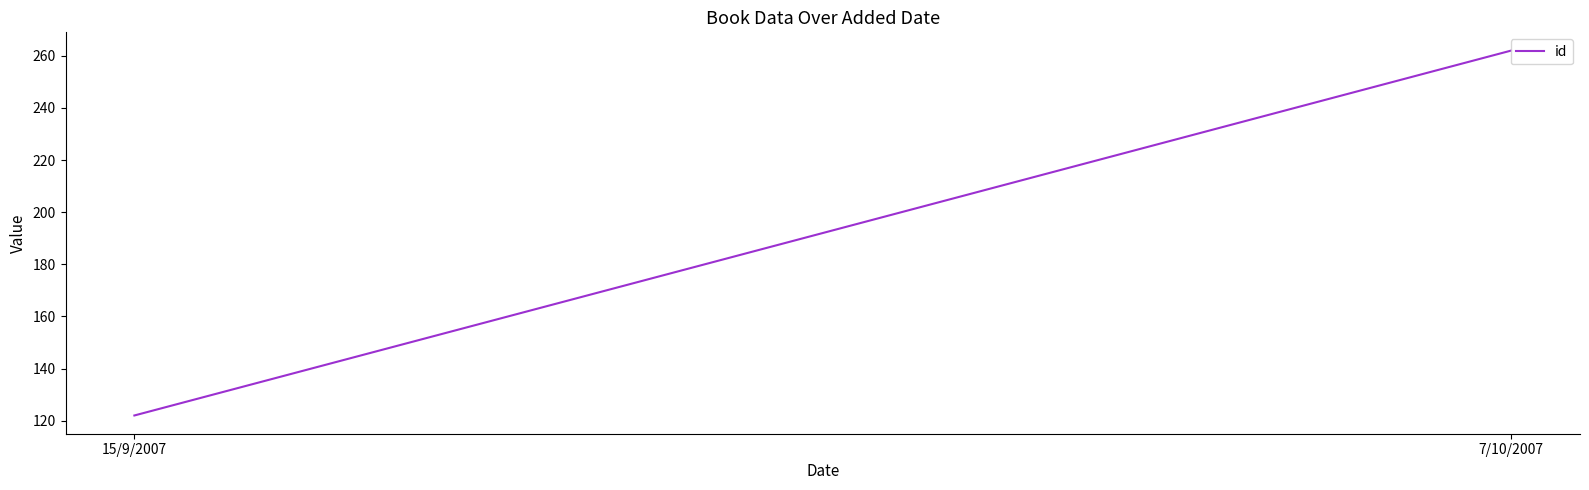

Is this an area chart (filled region under the line)?

No